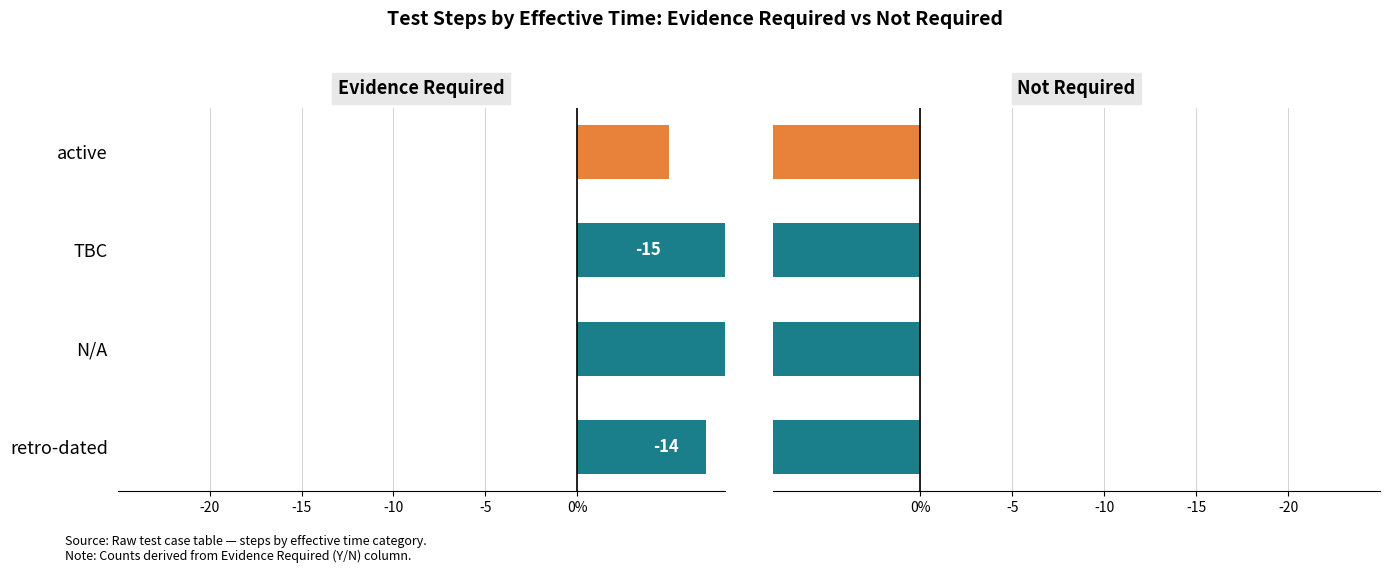

What are all the series names shown in the legend?

Evidence Required, Not Required